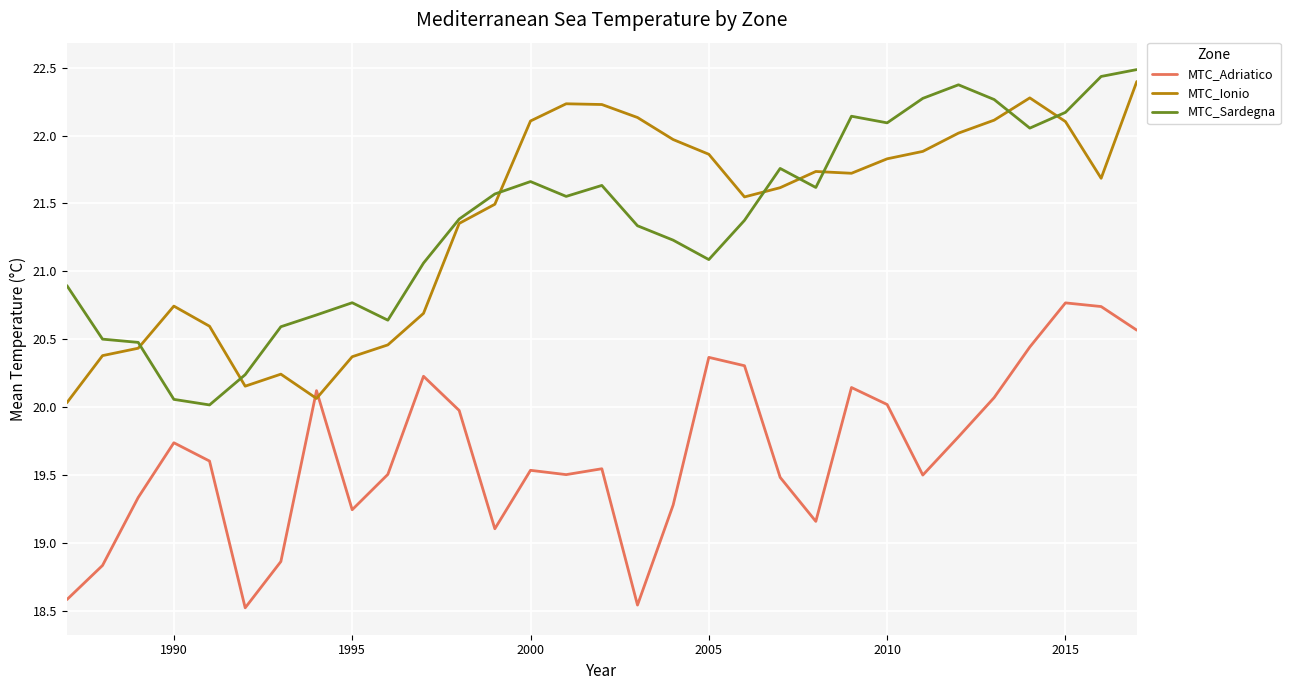

True or false: MTC_Sardegna and MTC_Adriatico intersect in this chart.

False